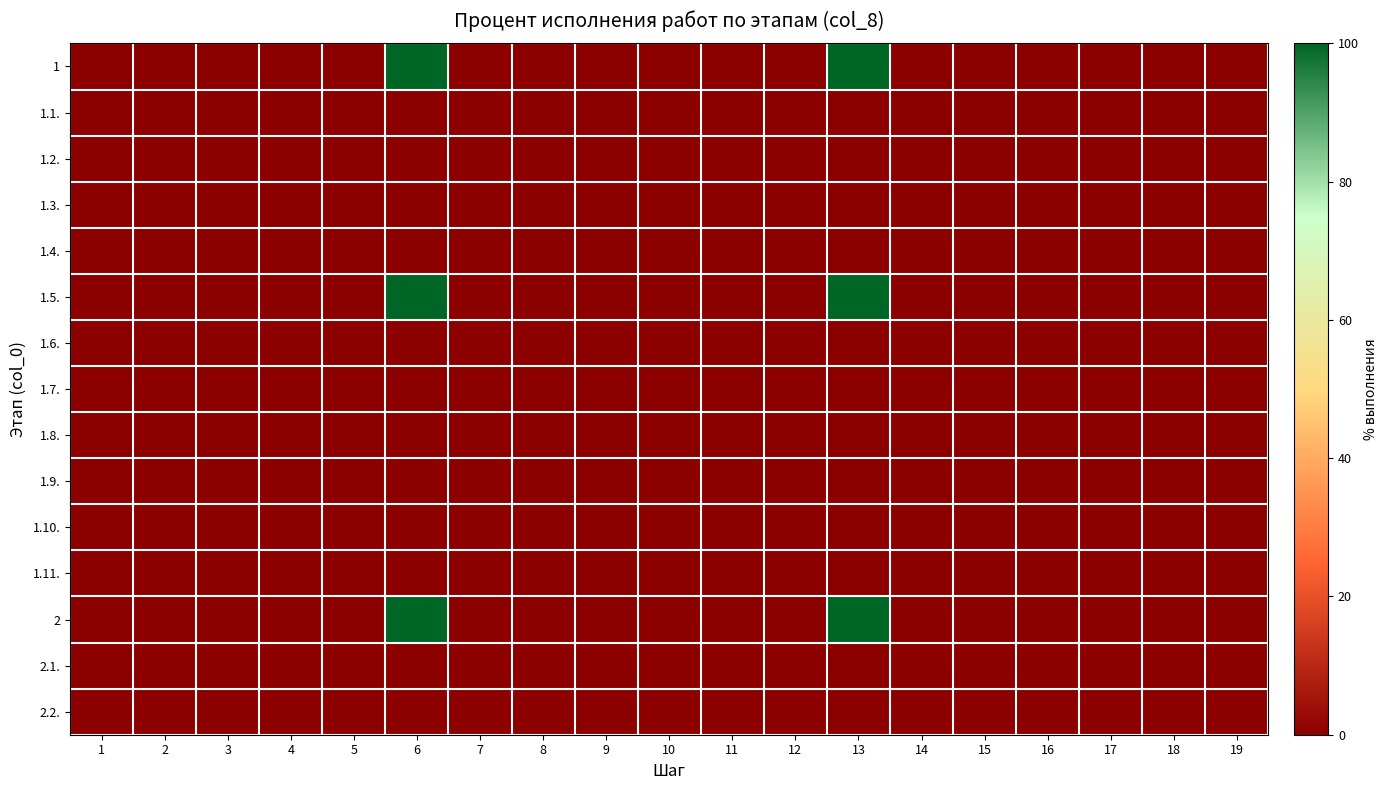

Which category has the lowest value across all series?

1